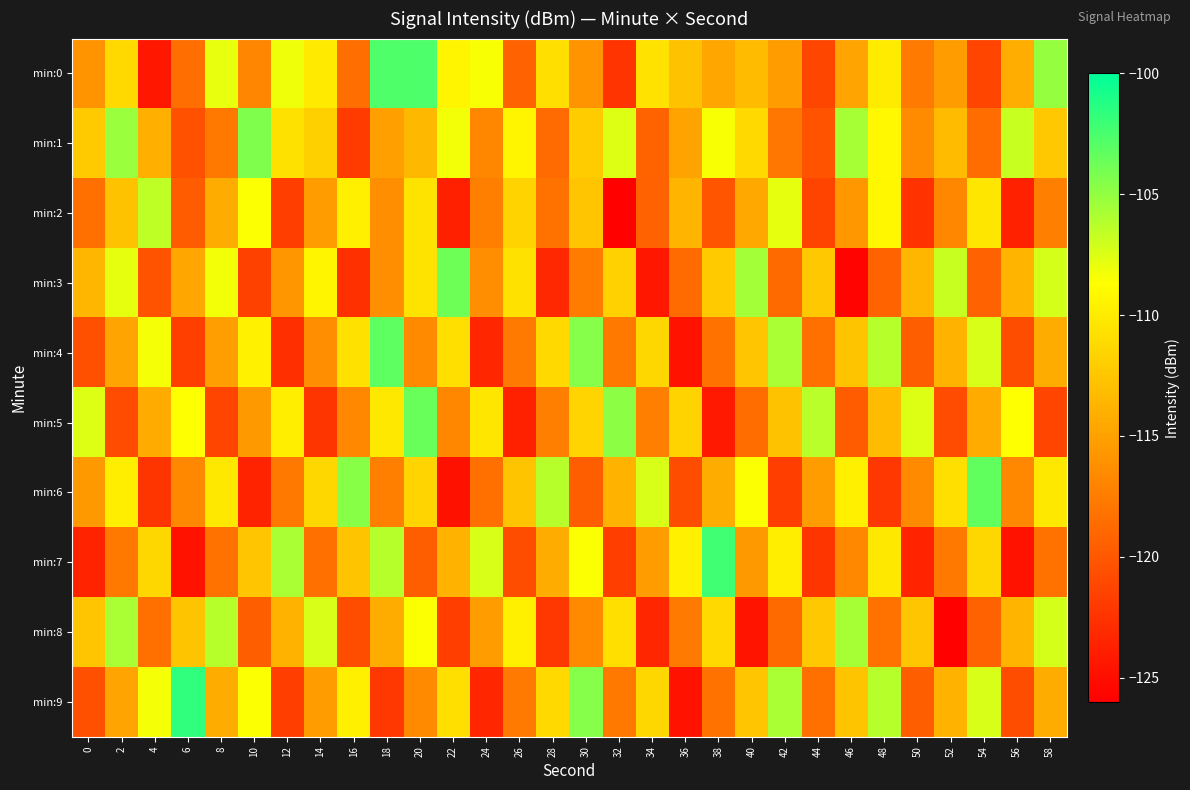

Between 28 and 20, which is larger?

20